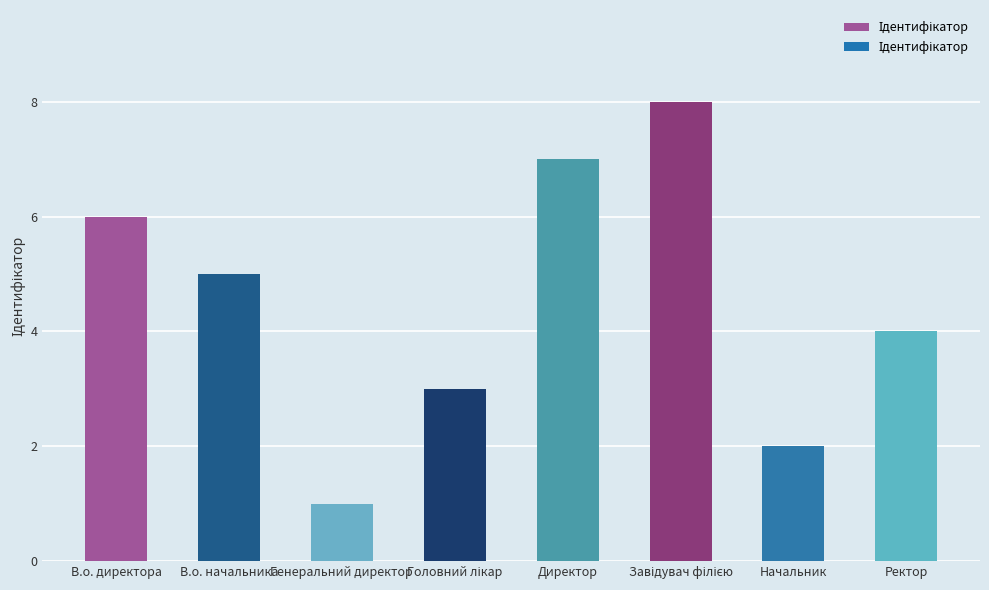

The chart shows a value of 6 at Ректор. True or false?

False